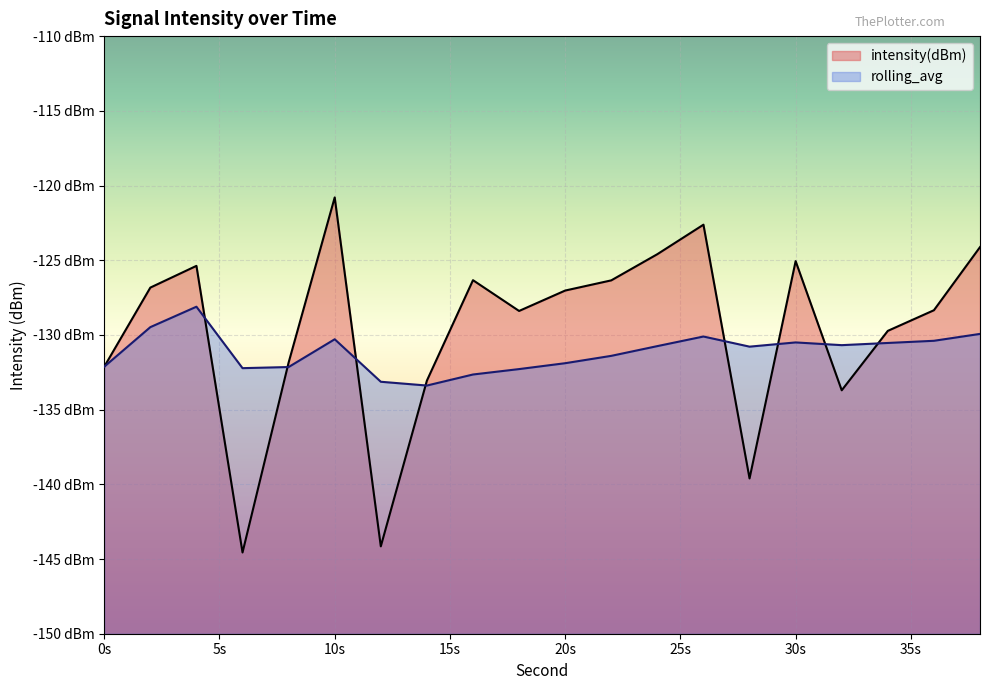

Reading left to right, what are all the values shown in this chart?

intensity(dBm): -132.1	-126.8	-125.4	-144.6	-131.8	-120.8	-144.2	-133.1	-126.3	-128.4	-127.0	-126.3	-124.6	-122.6	-139.6	-125.1	-133.7	-129.7	-128.3	-124.1
rolling_avg: -132.1	-129.5	-128.1	-132.2	-132.1	-130.3	-133.1	-133.4	-132.6	-132.3	-131.9	-131.4	-130.7	-130.1	-130.8	-130.5	-130.7	-130.5	-130.4	-129.9